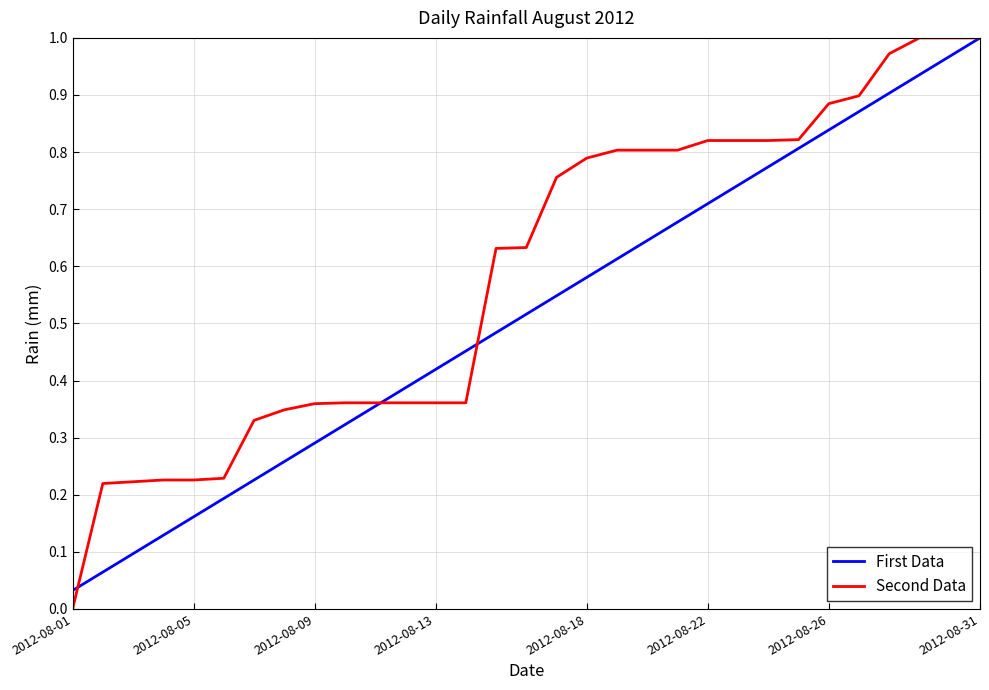

Which series has the largest total across all categories?

Second Data